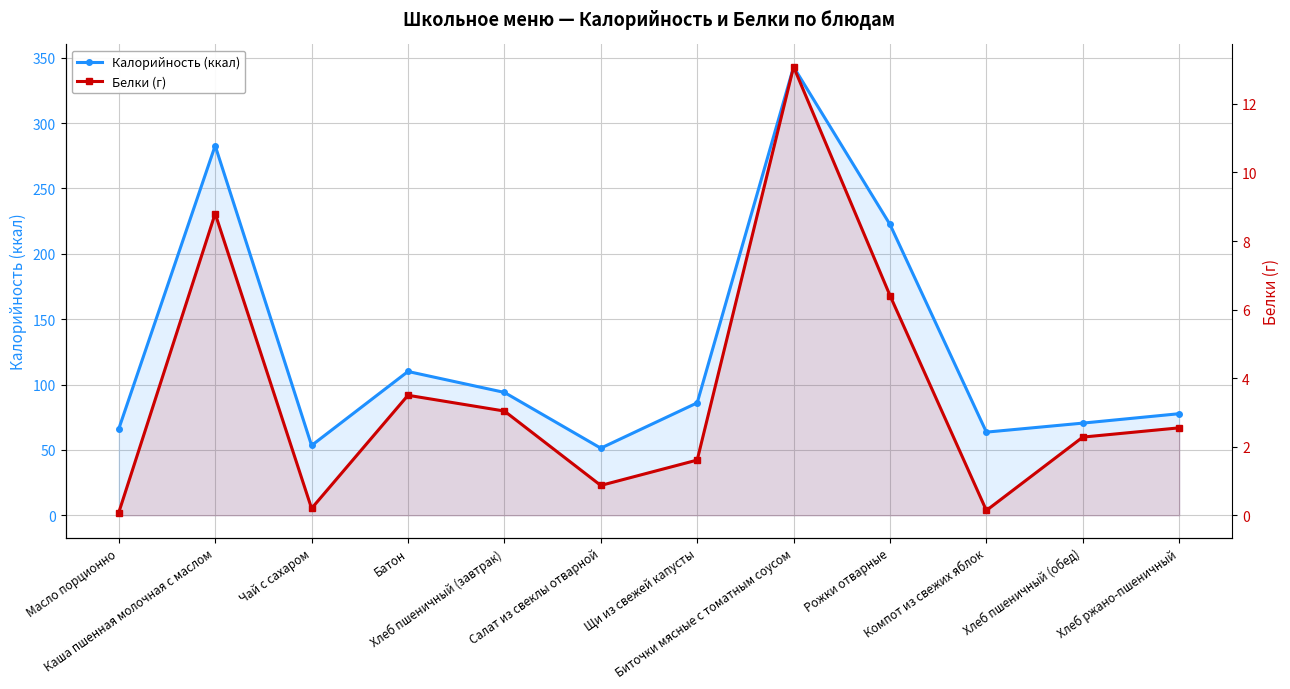

Between Компот из свежих яблок and Рожки отварные, which is larger?

Рожки отварные